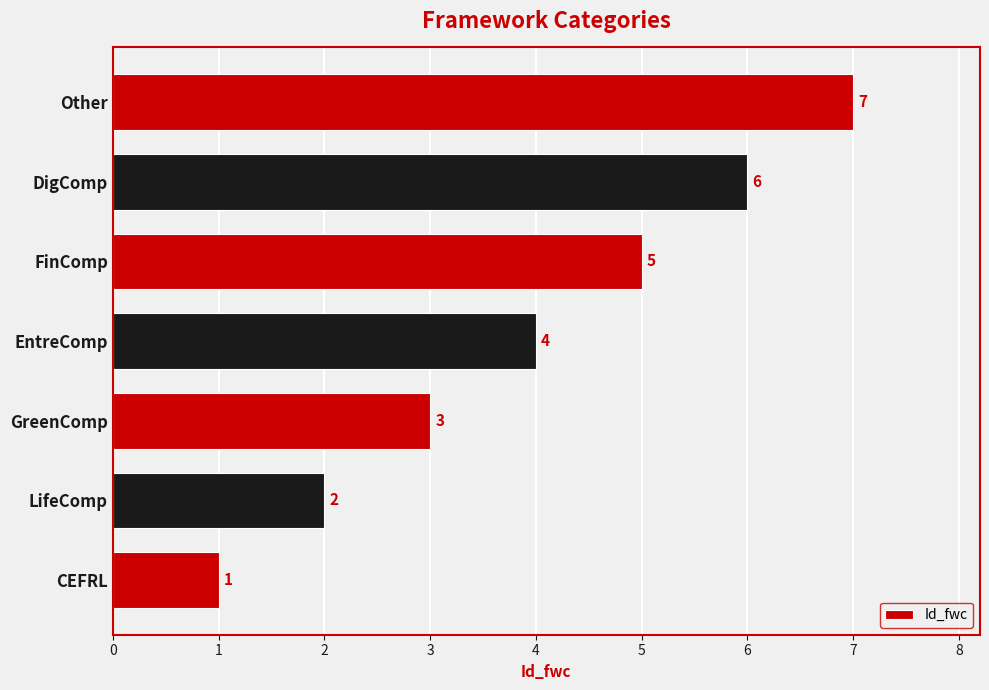

What is the change in value from LifeComp to GreenComp?

+1